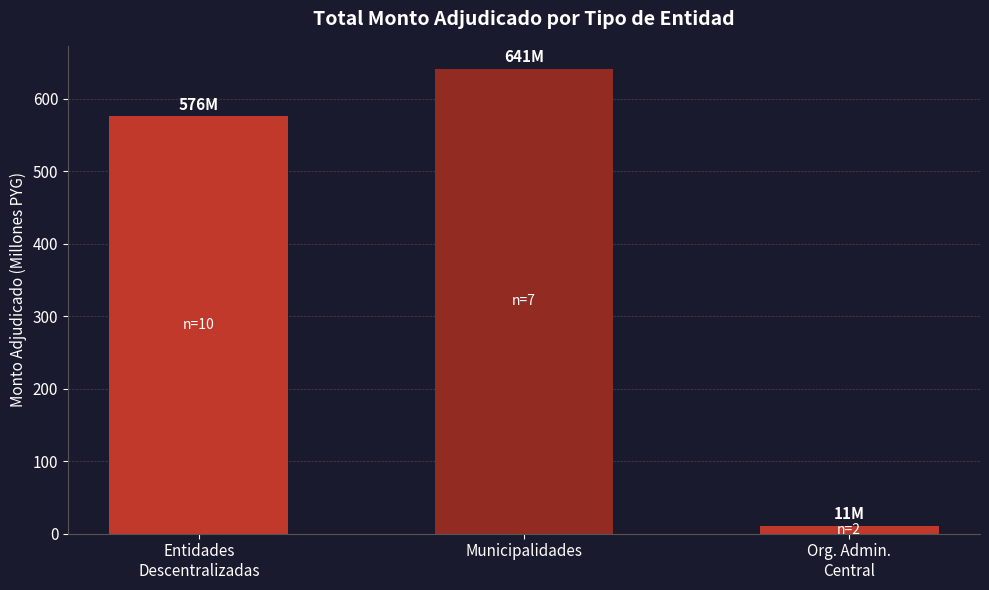

Does the chart contain stacked bars?

No